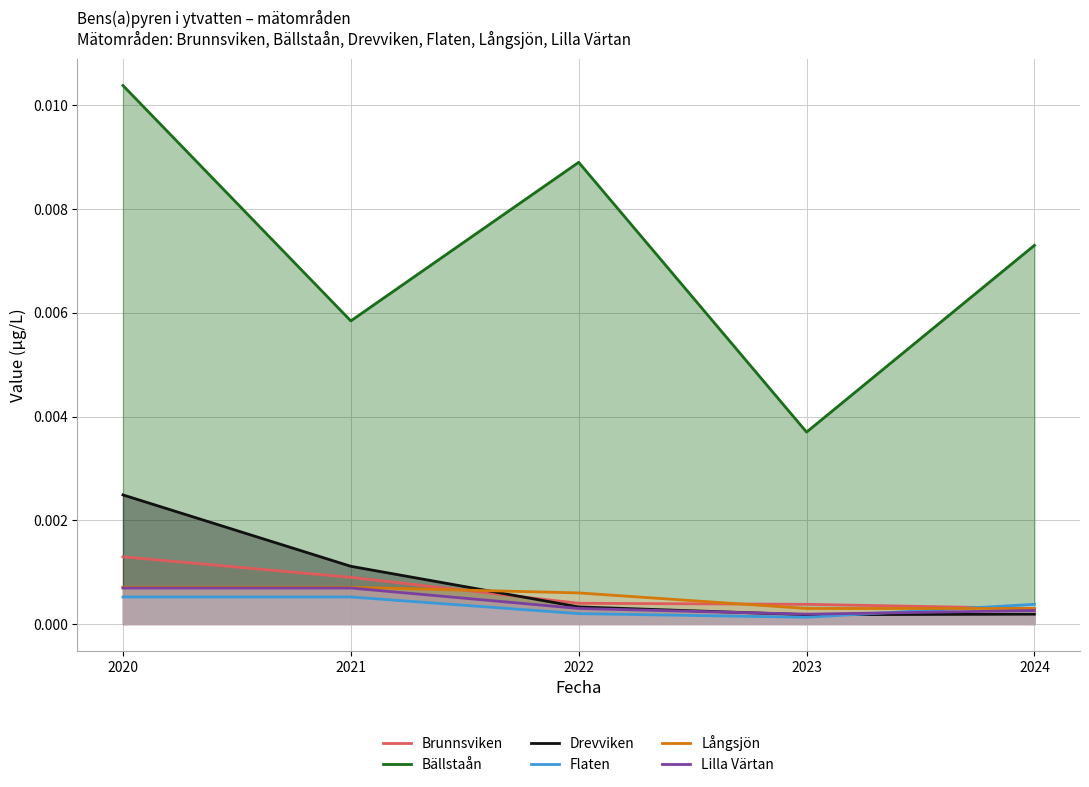

Which series has the largest total across all categories?

Bällstaån